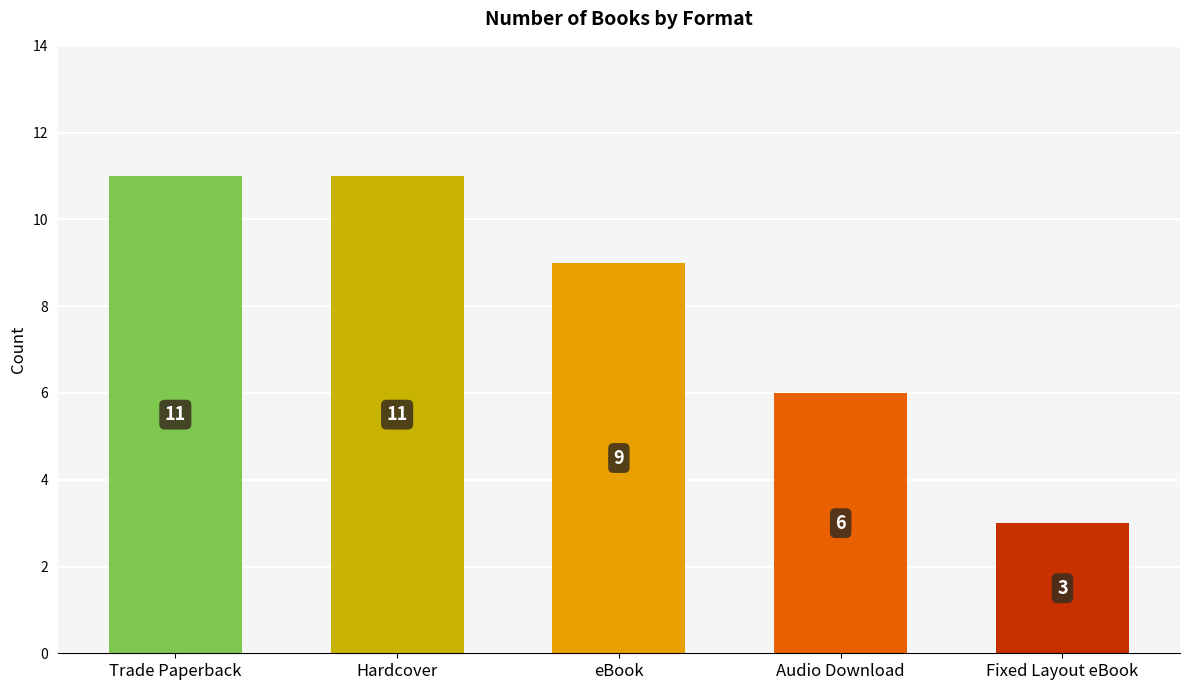

What is the label of the 1st bar from the right?

Fixed Layout eBook